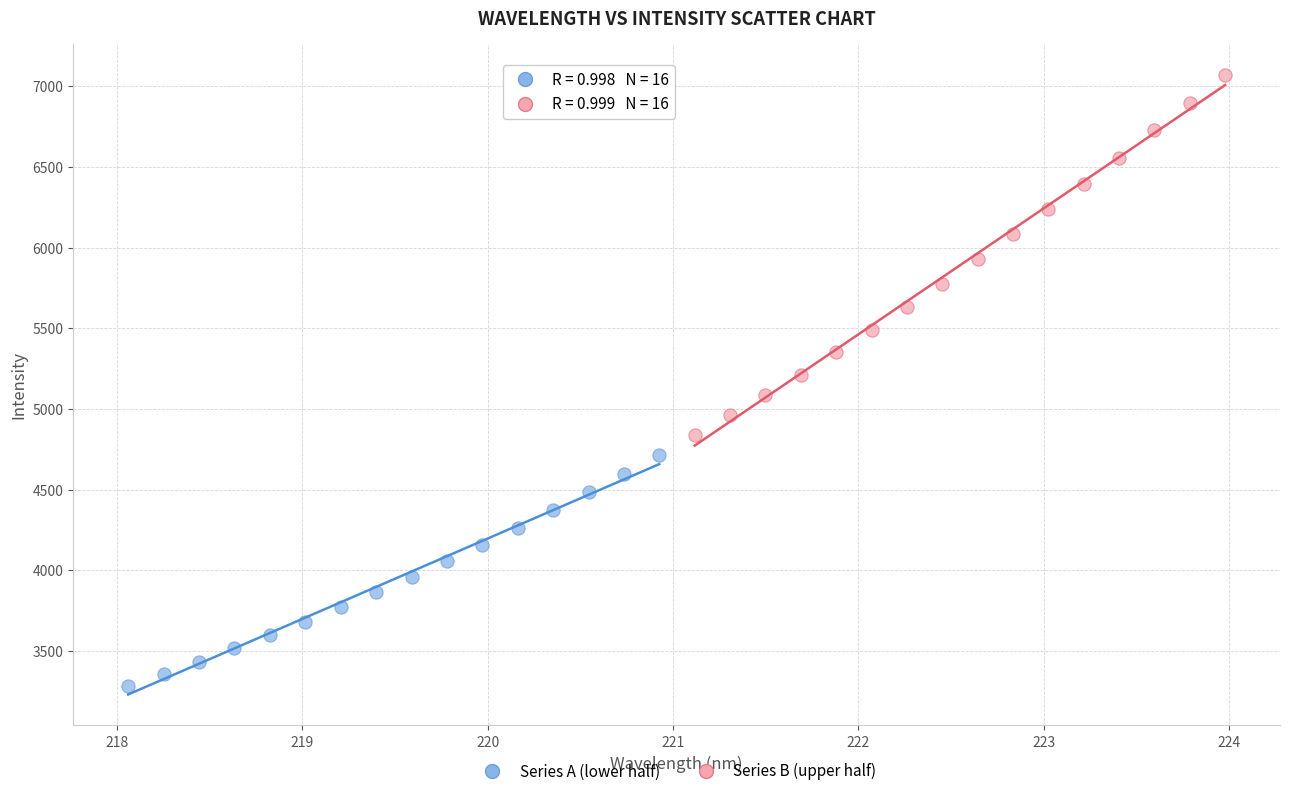

Which series contains the highest Y value?

Series B (upper half)